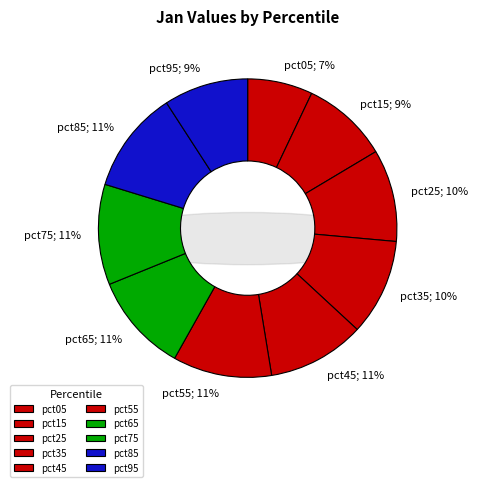

To the nearest percent, what percentage of the pie is pct25?

10%